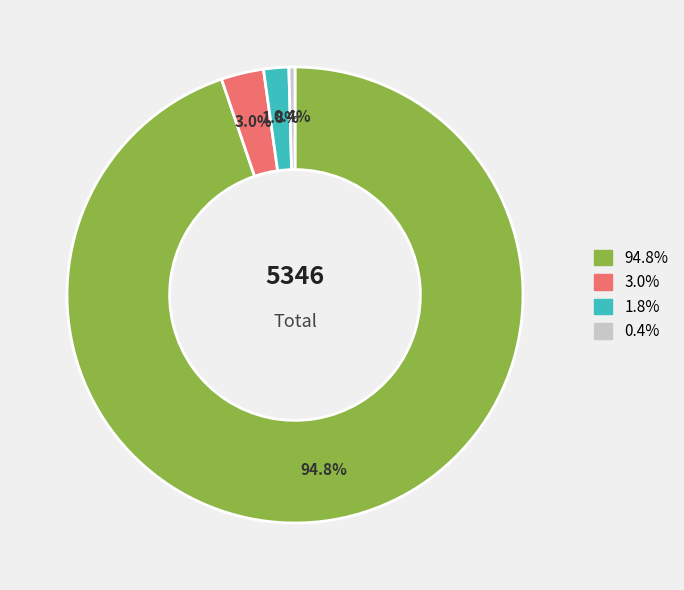

Does any single category account for the majority?

Yes